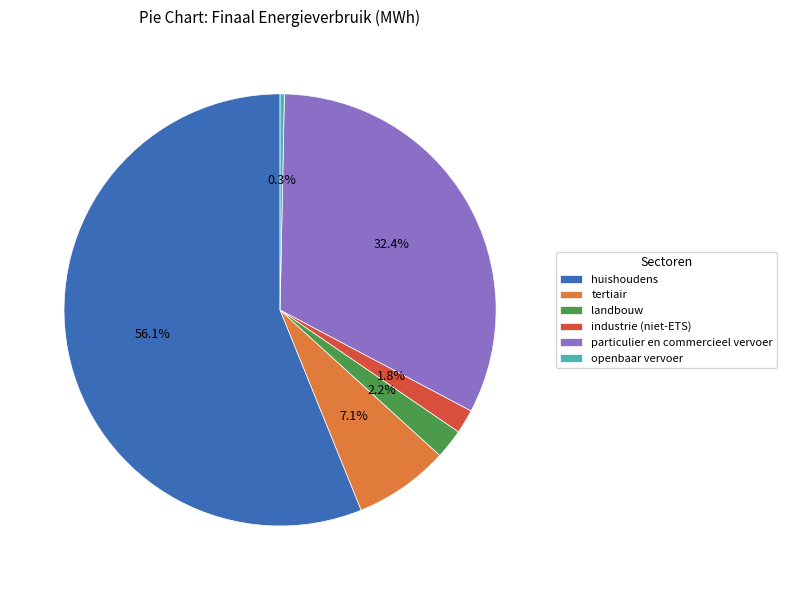

To the nearest percent, what is the difference between the tertiair and industrie (niet-ETS) slice percentages?

5%